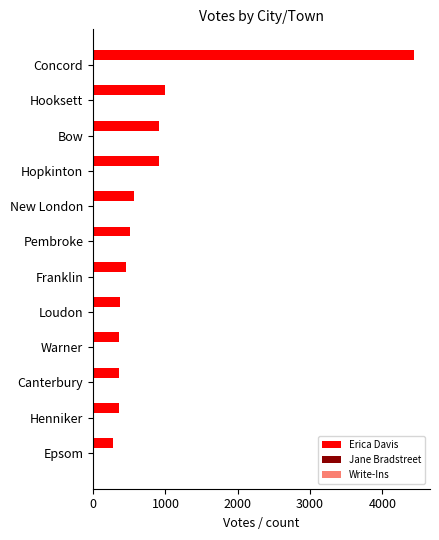

Which category has the highest value in the Erica Davis series?

Concord